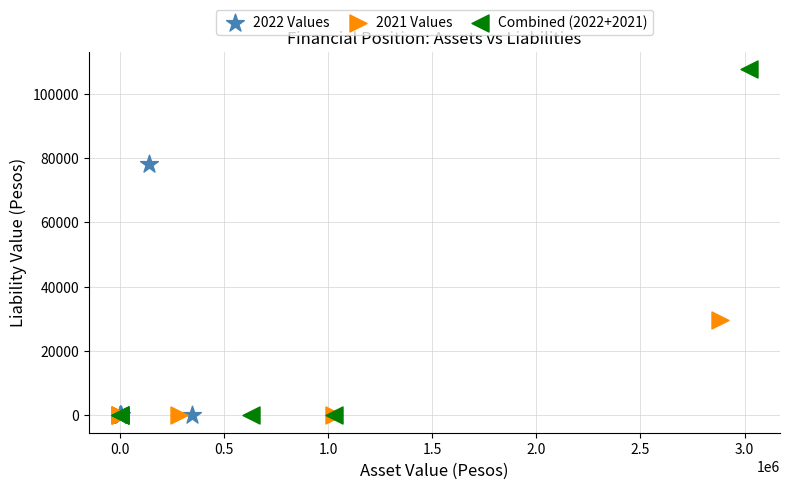

Which series contains the highest Y value?

Combined (2022+2021)